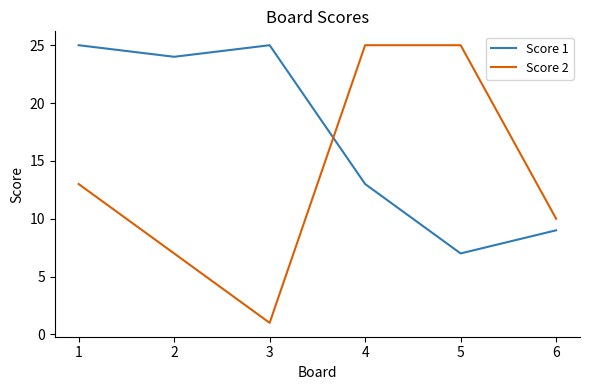

How many times do Score 1 and Score 2 cross each other?

1